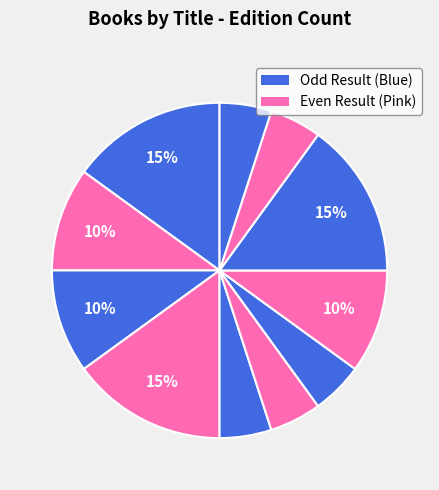

How many segments does this pie chart have?

11